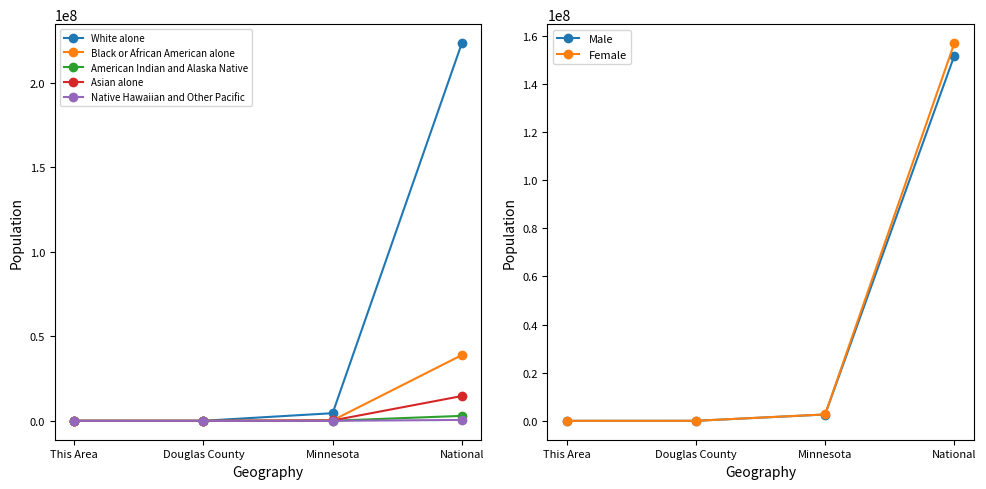

Read the Asian alone value at This Area, to the nearest 50.

100